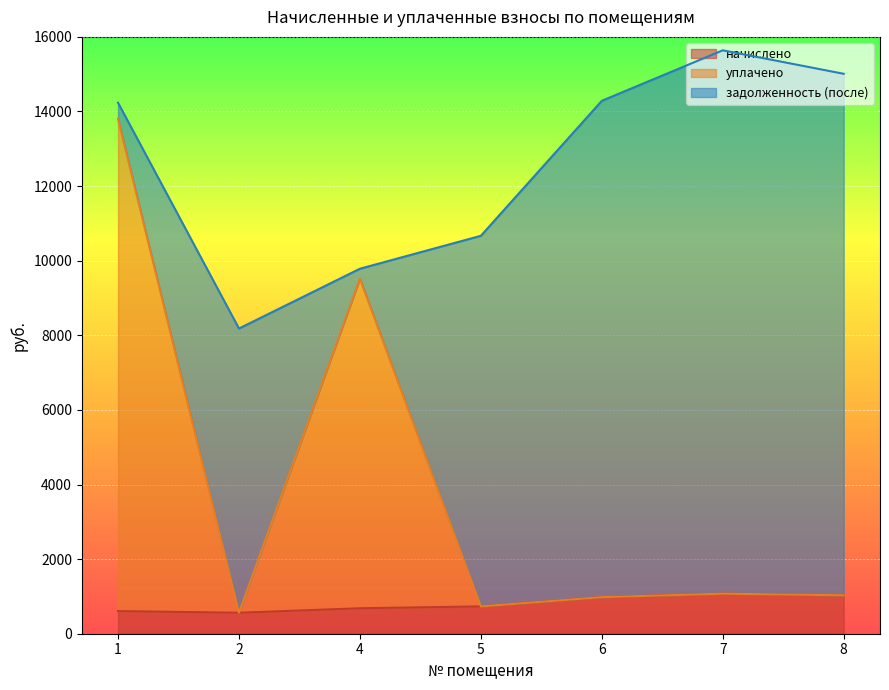

Which series has the largest range (max minus min)?

уплачено